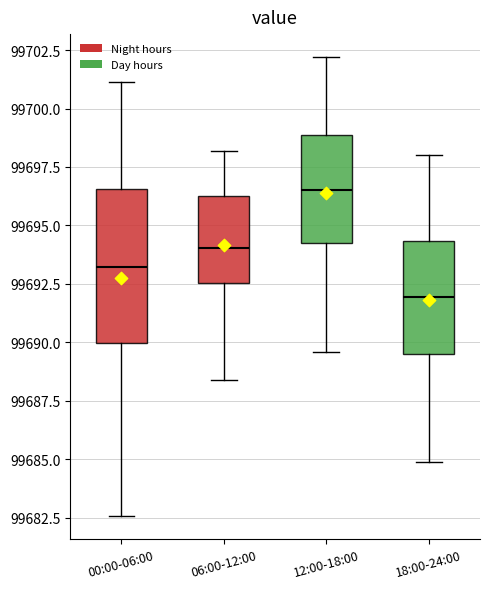

Reading left to right, transcribe this box plot: for each box, give where its median line is, the range the box spans, and where its two whiskers end, as read against the y-axis. The values are not printed on the chart, so give them approximately, as read against the axis.

00:00-06:00: median 99693.0, box 99690.0 to 99696.5, whiskers 99682.5 to 99701.0
06:00-12:00: median 99694.0, box 99692.5 to 99696.5, whiskers 99688.5 to 99698.0
12:00-18:00: median 99696.5, box 99694.5 to 99699.0, whiskers 99689.5 to 99702.0
18:00-24:00: median 99692.0, box 99689.5 to 99694.5, whiskers 99685.0 to 99698.0